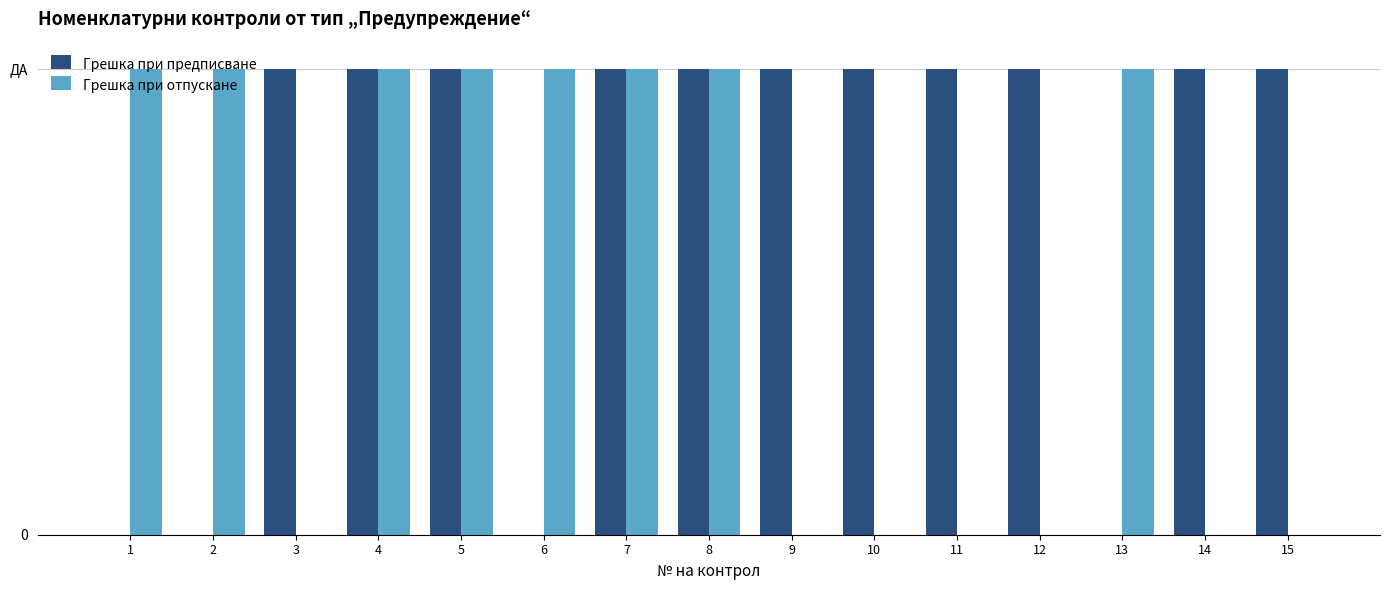

Are the bars horizontal?

No